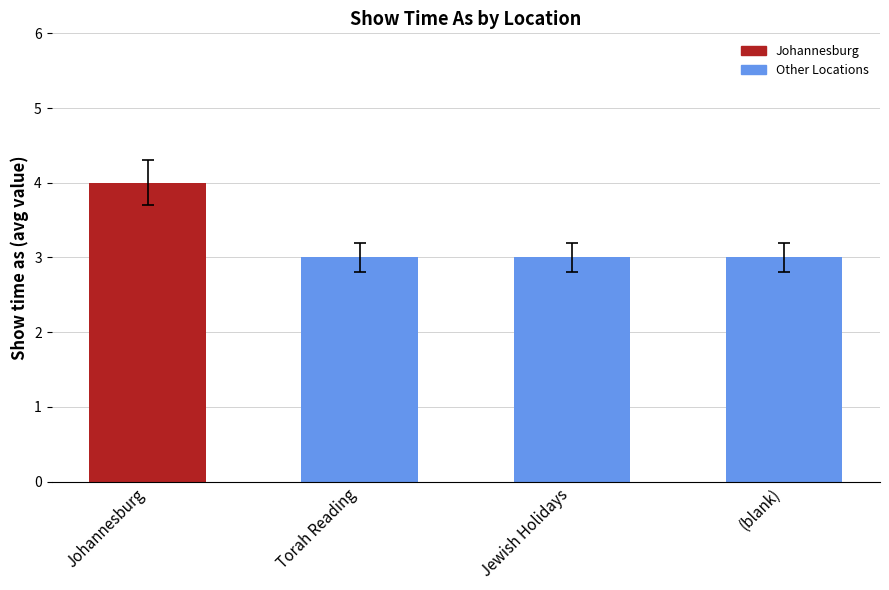

True or false: the data shows 5 at Johannesburg.

False